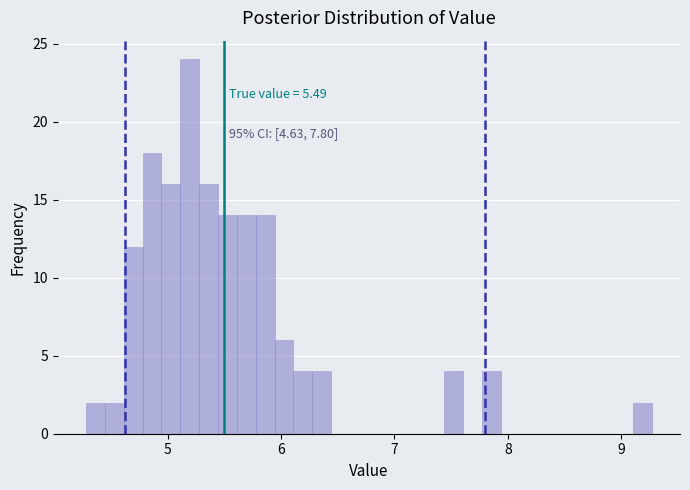

Around what value on the x-axis is the tallest bar? Give the approximate position of its centre, as read against the axis.

5.2